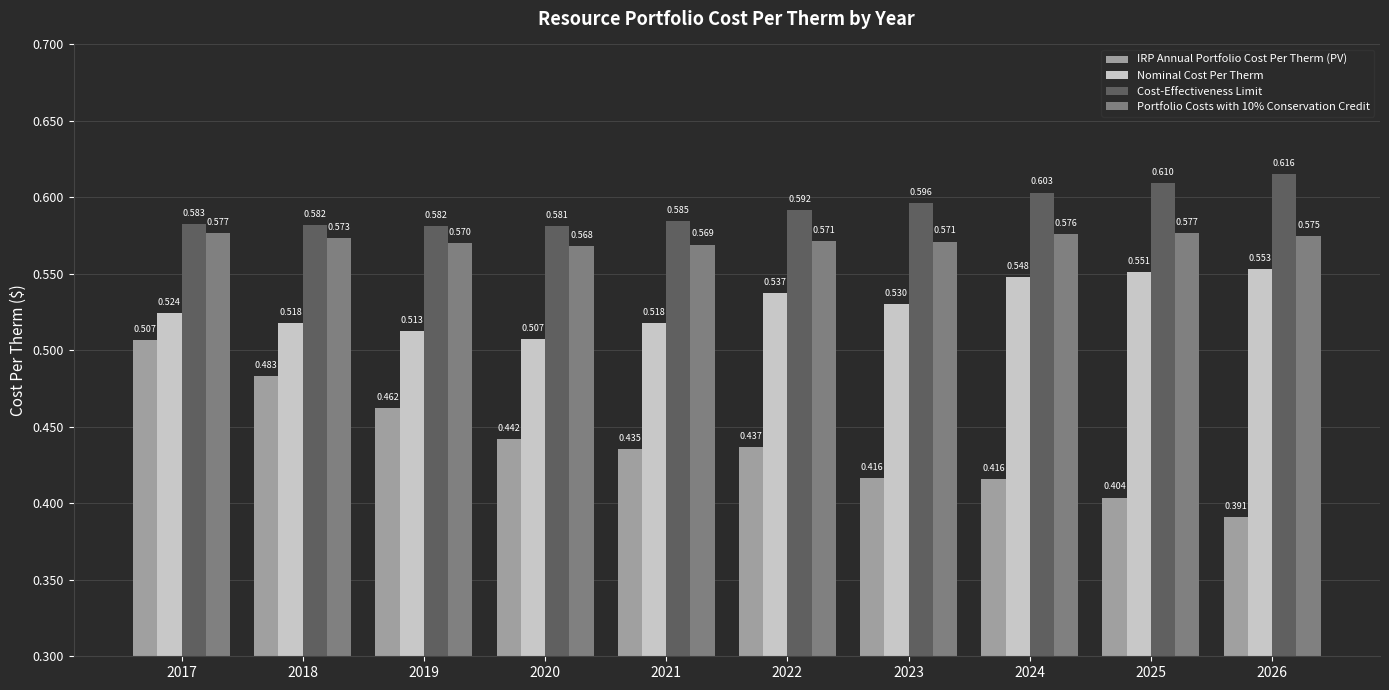

Which series has the largest total across all categories?

Cost-Effectiveness Limit